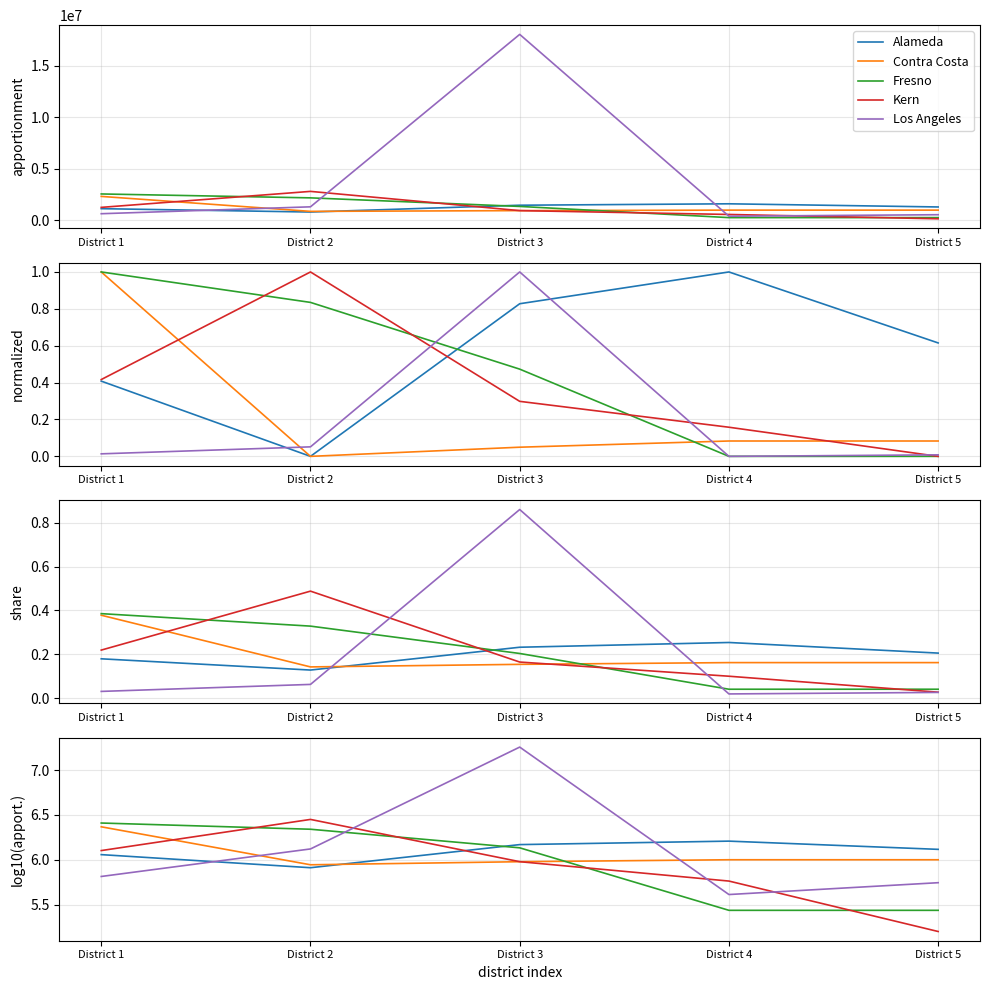

Which series changed the most between District 3 and District 4?

Los Angeles